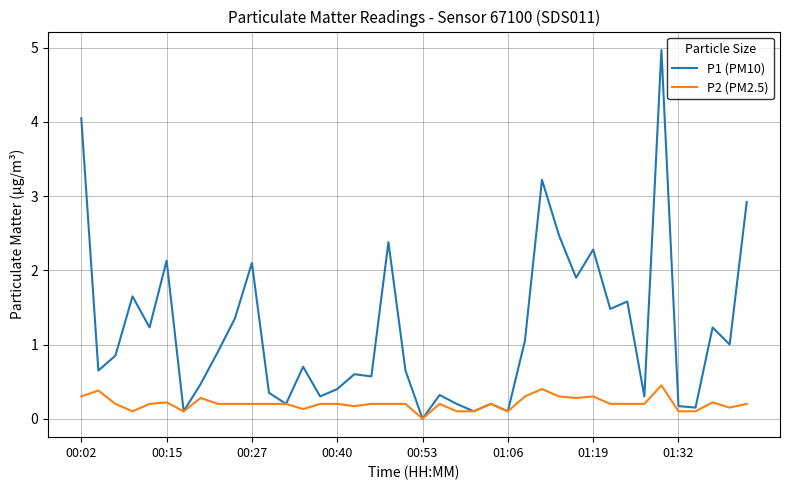

What is the maximum value for P2 (PM2.5)?

0.5